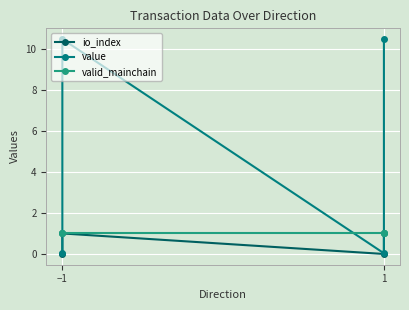

True or false: io_index has a value of 0.0 at −1.

True